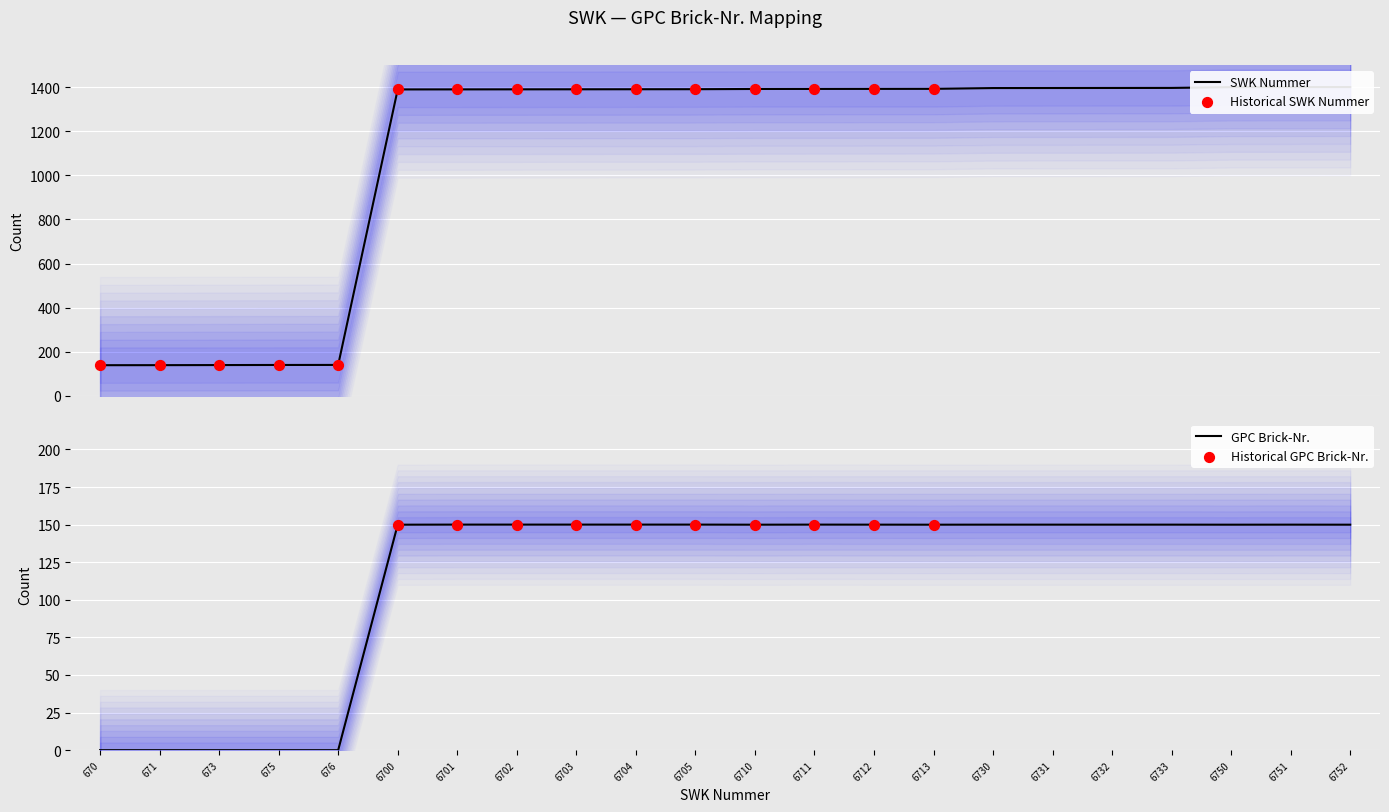

Is the value of GPC_BrickNr at 6750 greater than the value of SWK_Nummer at 6751?

No